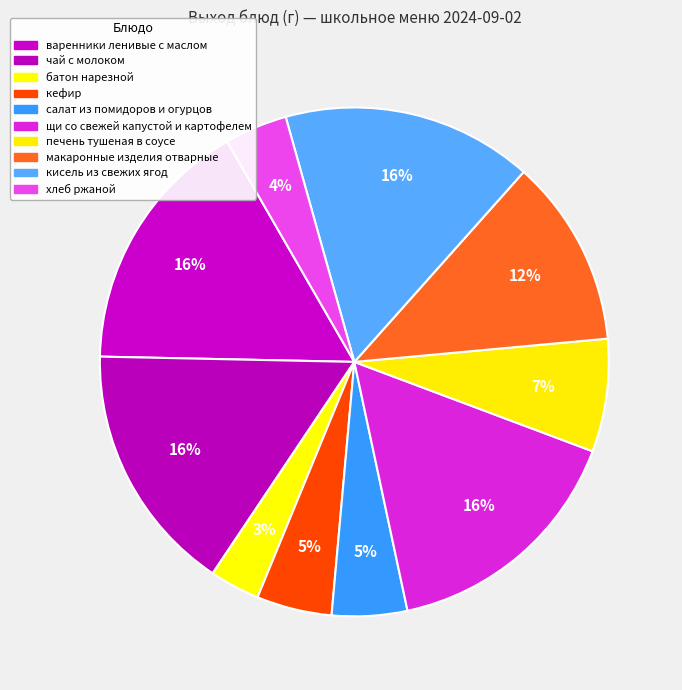

What percentage is NOT represented by хлеб ржаной?

96.0%